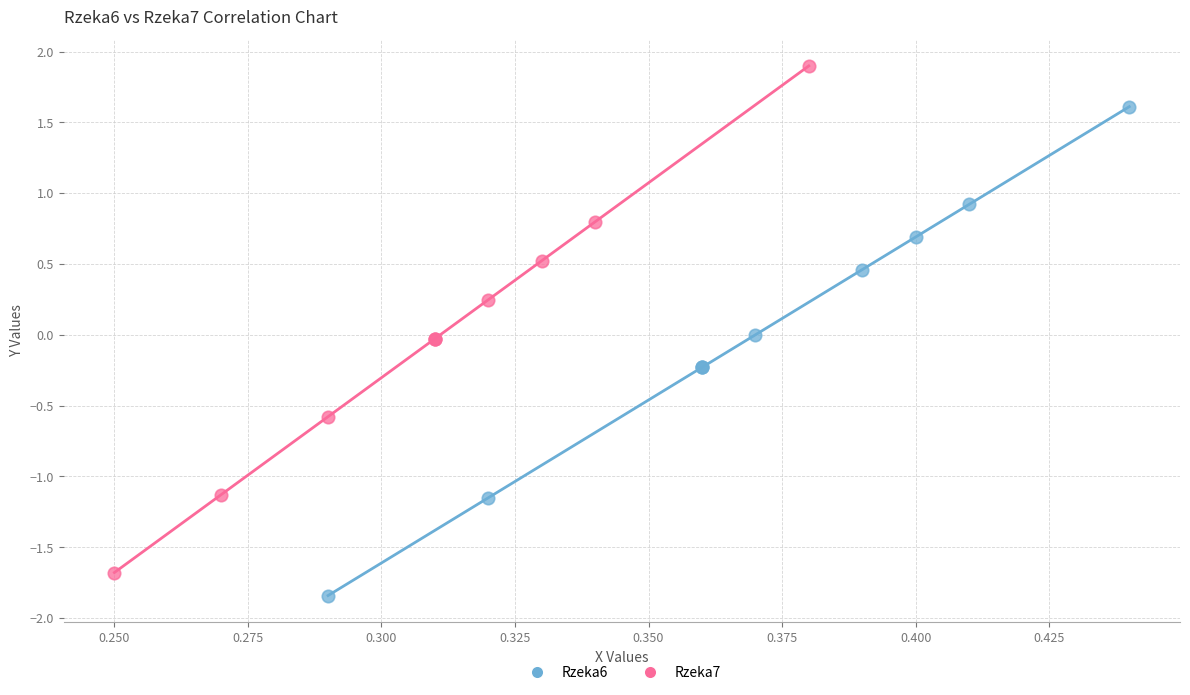

Which series contains the highest Y value?

Rzeka7